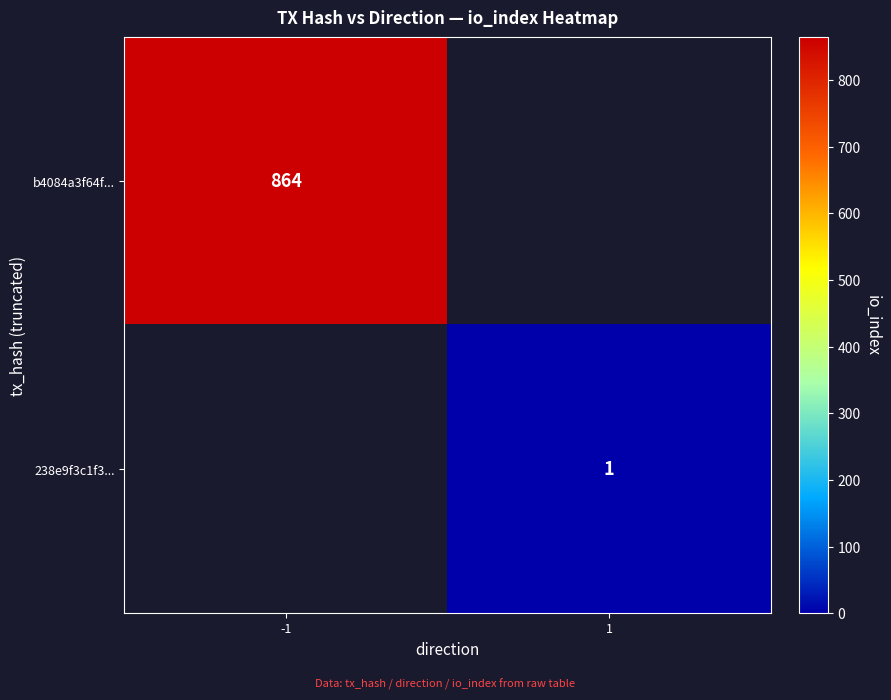

Is it true that b4084a3f64f... equals 864 at -1?

True